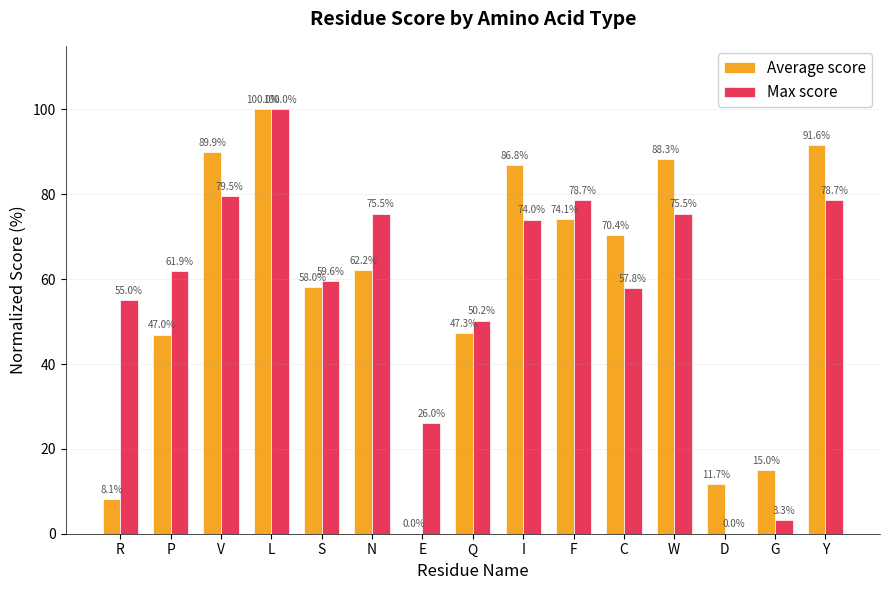

How many values in Max score are above zero?

14